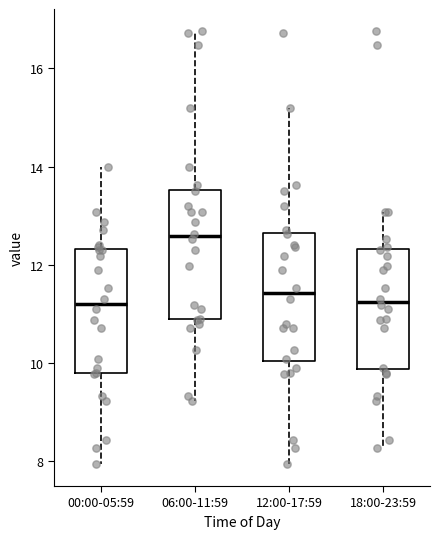

Where is the upper edge of the box for 18:00-23:59 on the y-axis? The values are not printed on the chart, so give them approximately, as read against the axis.

12.4